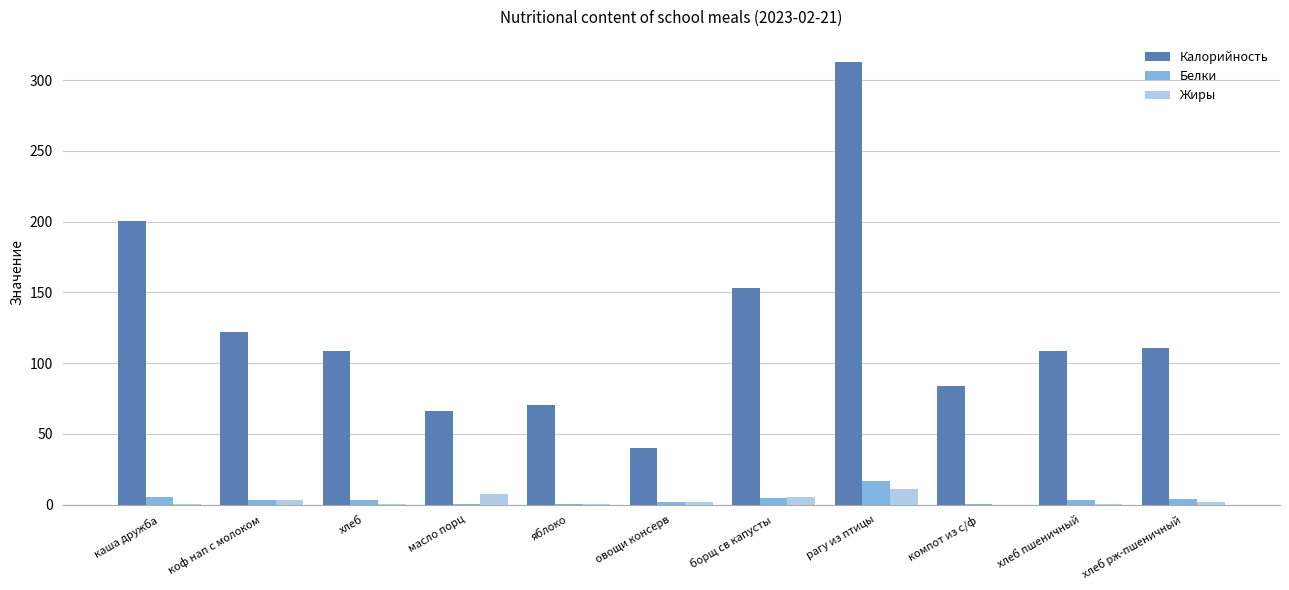

At which category is the sum across all series the highest?

рагу из птицы